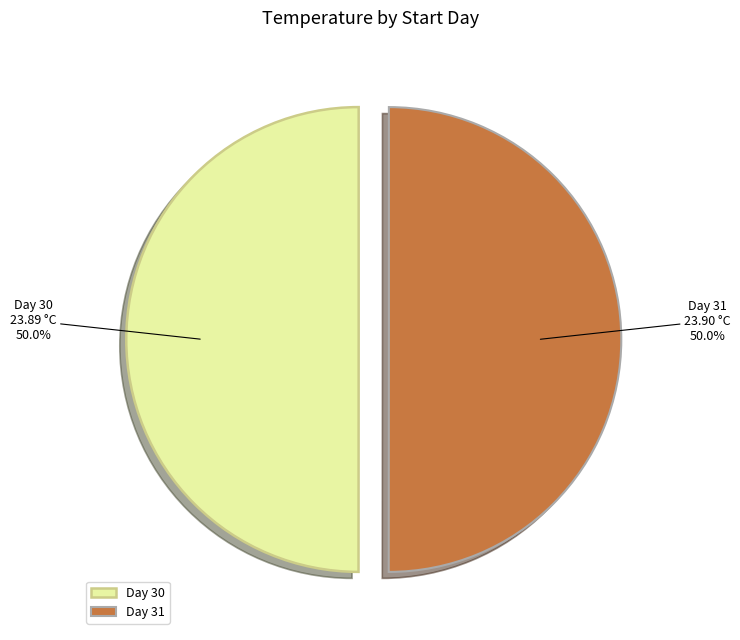

Do Day 30 and Day 31 together represent more than half of the pie?

Yes